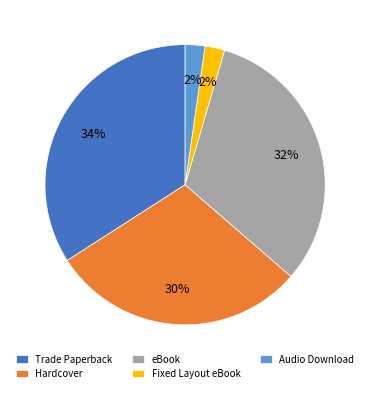

To the nearest percent, what portion does Fixed Layout eBook represent?

2%